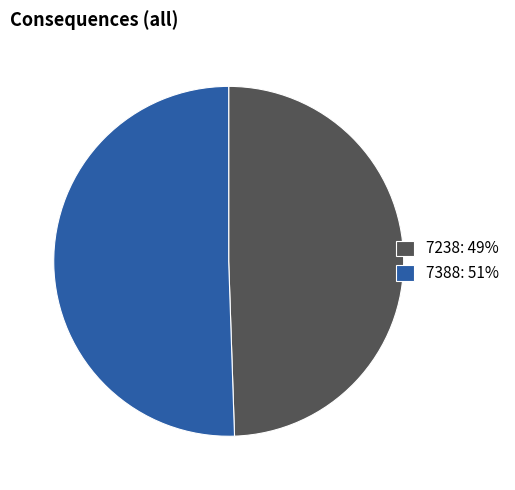

Approximately how many times larger is the value at 7388 compared to 7238?

1.0